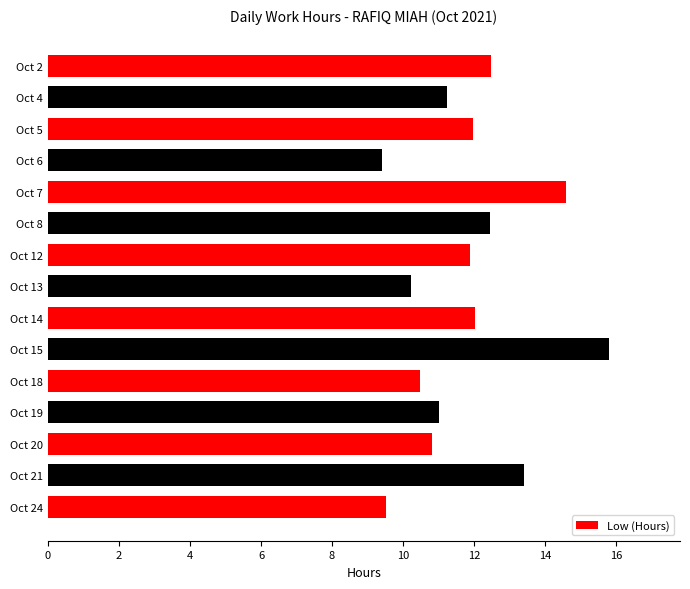

What is the difference between the second highest and minimum values?

5.2